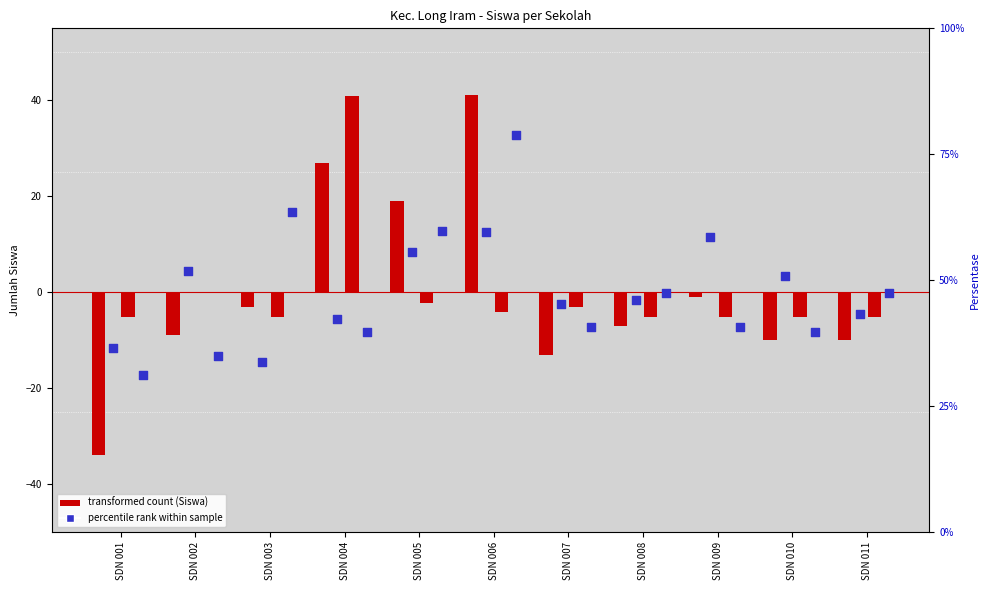

What is the total value across all series at SDN 011?

-20.0